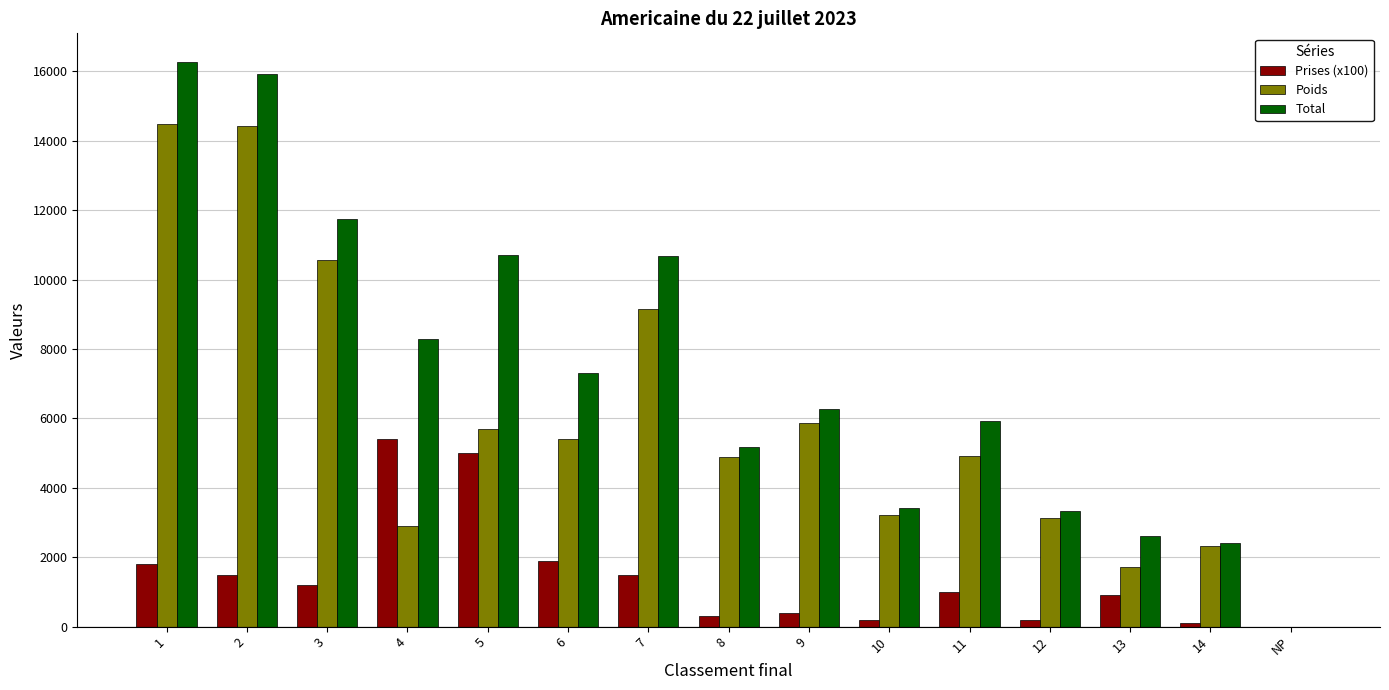

What are all the series names shown in the legend?

Prises (x100), Poids, Total